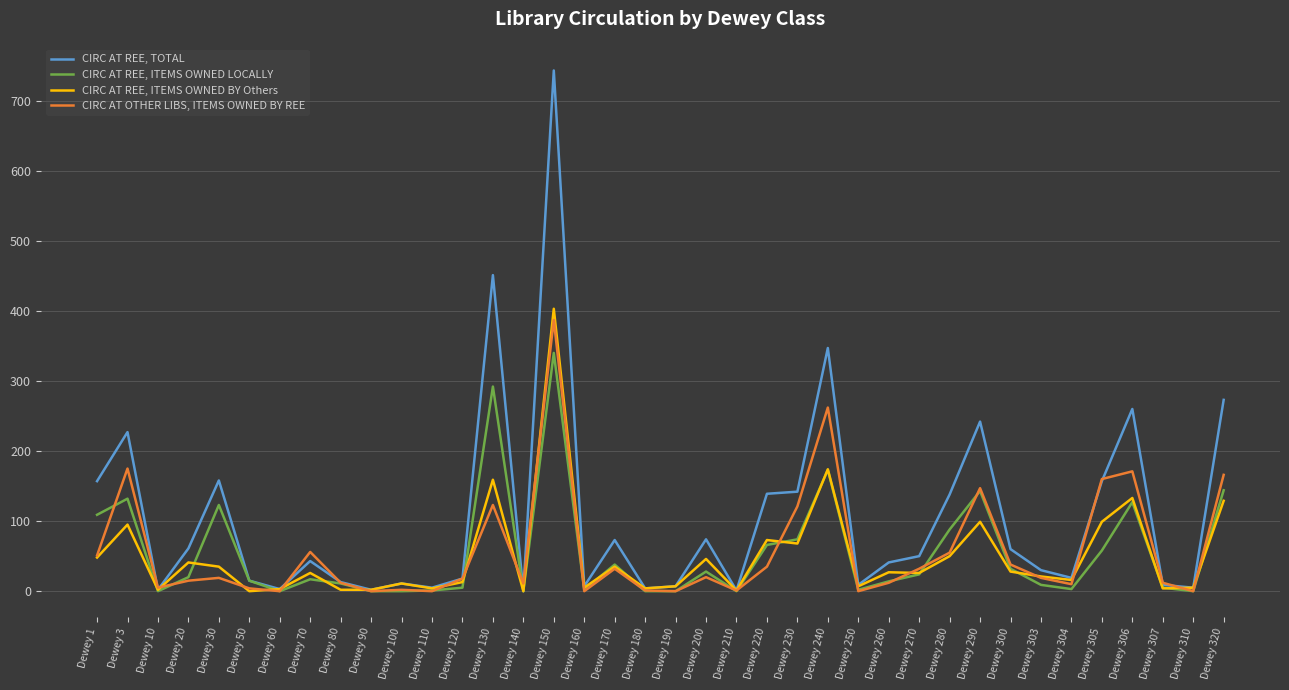

Is it true that CIRC AT REE, ITEMS OWNED LOCALLY equals 0 at Dewey 60?

True